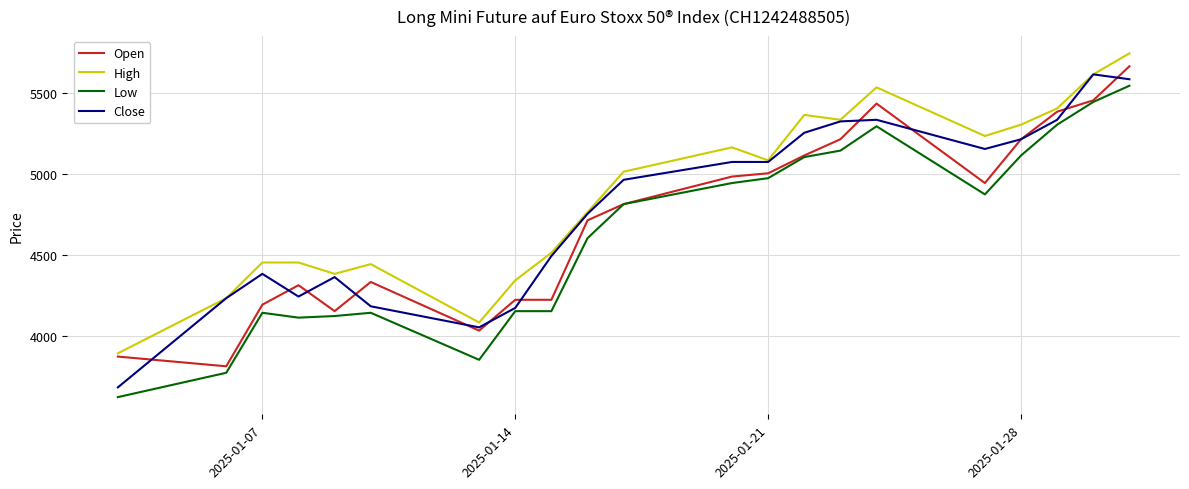

What is the maximum value for Open?

5665